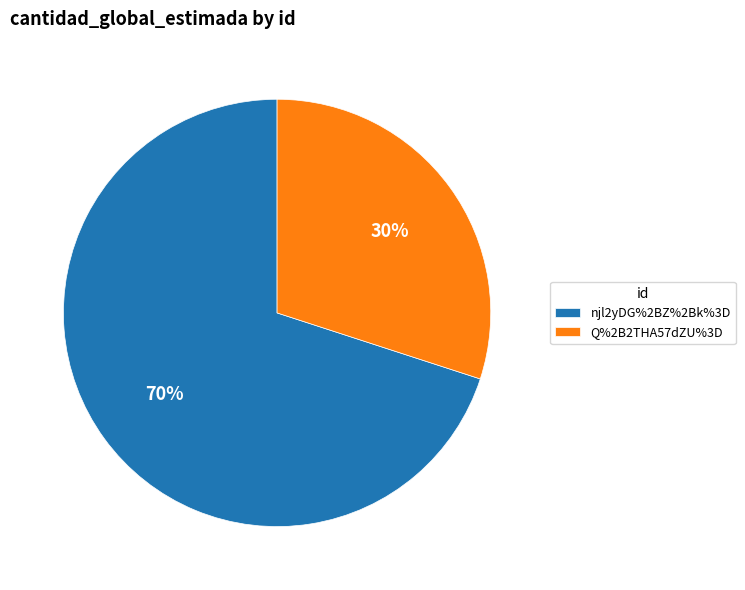

Which category has the smallest portion of the pie?

Q%2B2THA57dZU%3D